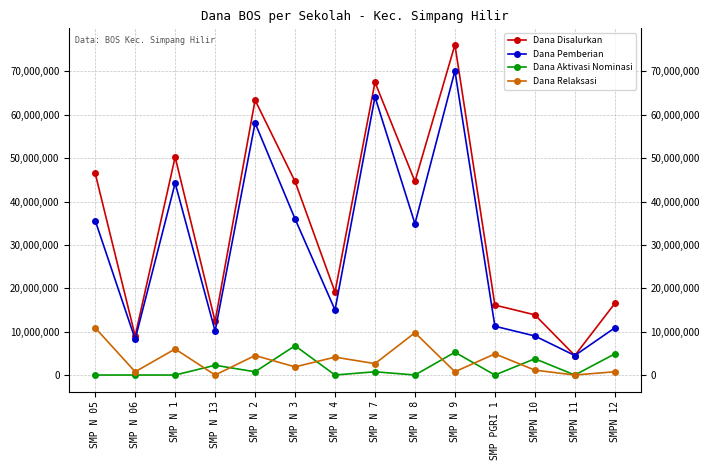

Reading left to right, extract all data points from this chart.

Dana Disalurkan: SMP N 05=46500000	SMP N 06=9000000	SMP N 1=50250000	SMP N 13=12375000	SMP N 2=63375000	SMP N 3=44625000	SMP N 4=19125000	SMP N 7=67500000	SMP N 8=44625000	SMP N 9=76125000	SMP PGRI 1=16125000	SMPN 10=13875000	SMPN 11=4500000	SMPN 12=16500000
Dana Pemberian: SMP N 05=35625000	SMP N 06=8250000	SMP N 1=44250000	SMP N 13=10125000	SMP N 2=58125000	SMP N 3=36000000	SMP N 4=15000000	SMP N 7=64125000	SMP N 8=34875000	SMP N 9=70125000	SMP PGRI 1=11250000	SMPN 10=9000000	SMPN 11=4500000	SMPN 12=10875000
Dana Aktivasi Nominasi: SMP N 05=0	SMP N 06=0	SMP N 1=0	SMP N 13=2250000	SMP N 2=750000	SMP N 3=6750000	SMP N 4=0	SMP N 7=750000	SMP N 8=0	SMP N 9=5250000	SMP PGRI 1=0	SMPN 10=3750000	SMPN 11=0	SMPN 12=4875000
Dana Relaksasi: SMP N 05=10875000	SMP N 06=750000	SMP N 1=6000000	SMP N 13=0	SMP N 2=4500000	SMP N 3=1875000	SMP N 4=4125000	SMP N 7=2625000	SMP N 8=9750000	SMP N 9=750000	SMP PGRI 1=4875000	SMPN 10=1125000	SMPN 11=0	SMPN 12=750000